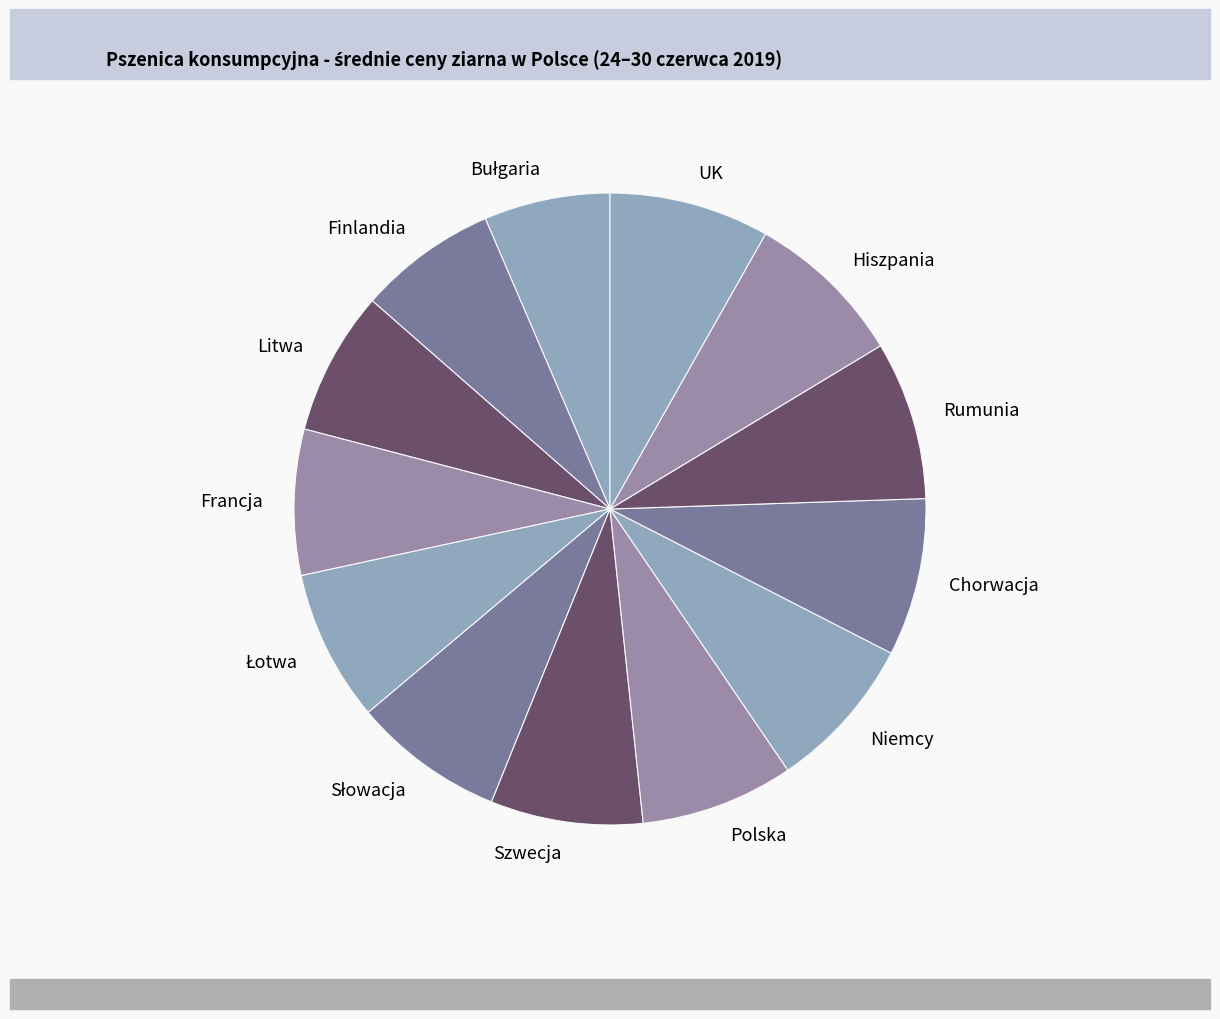

True or false: Rumunia accounts for 8% of the total.

True